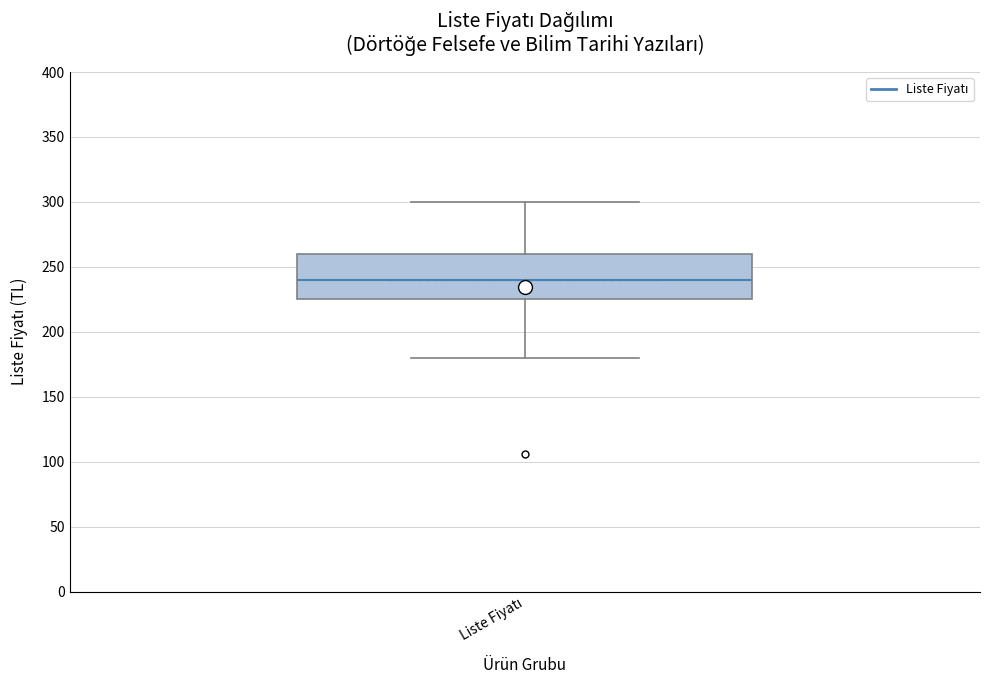

Transcribe this box plot: give where the median line is, the range the box spans, and where the two whiskers end, as read against the y-axis. The values are not printed on the chart, so give them approximately, as read against the axis.

median 240, box 225 to 260, whiskers 180 to 300